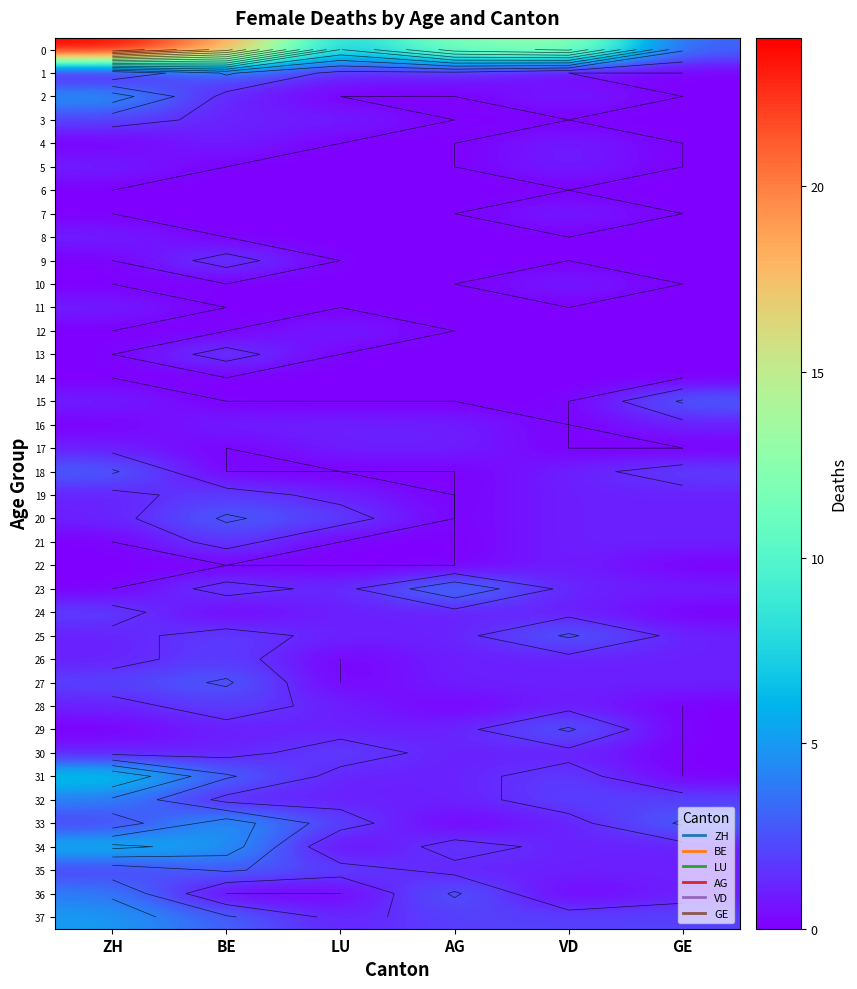

Between ZH and AG, which is larger?

ZH